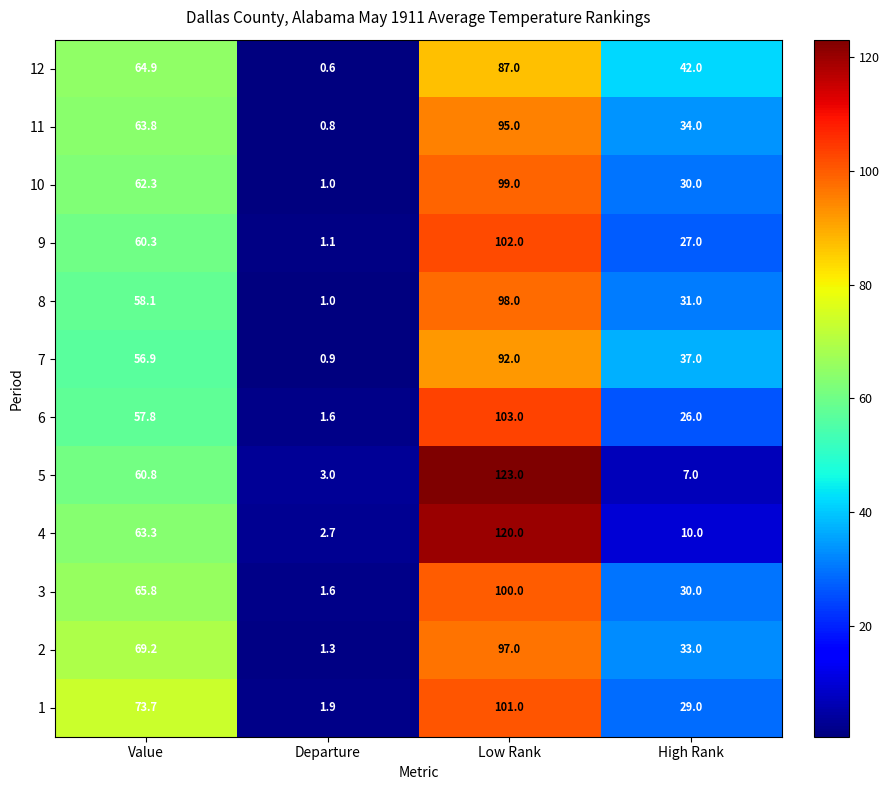

Rank the series by their maximum value, from lowest to highest.

12, 7, 11, 2, 8, 10, 3, 1, 9, 6, 4, 5